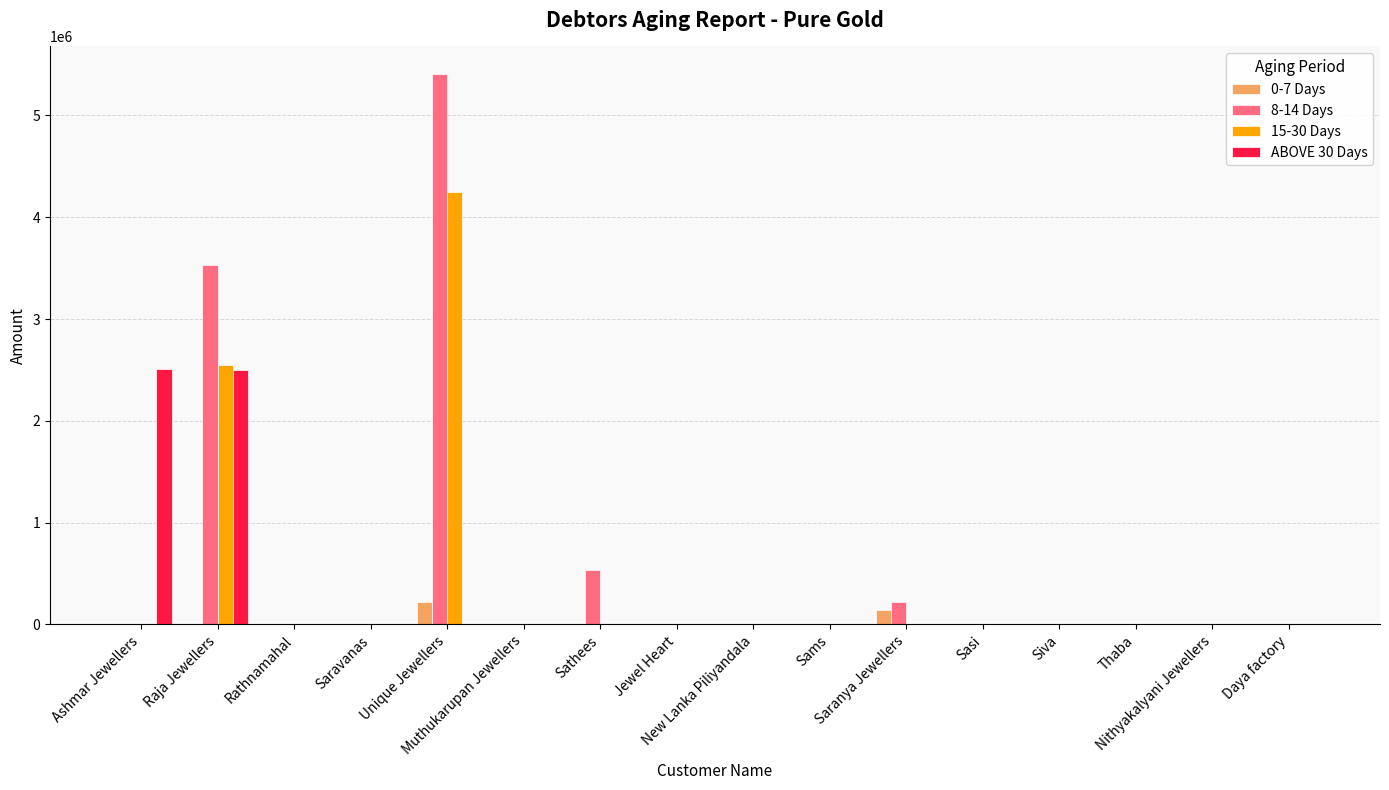

What is the greatest value displayed?

5407347